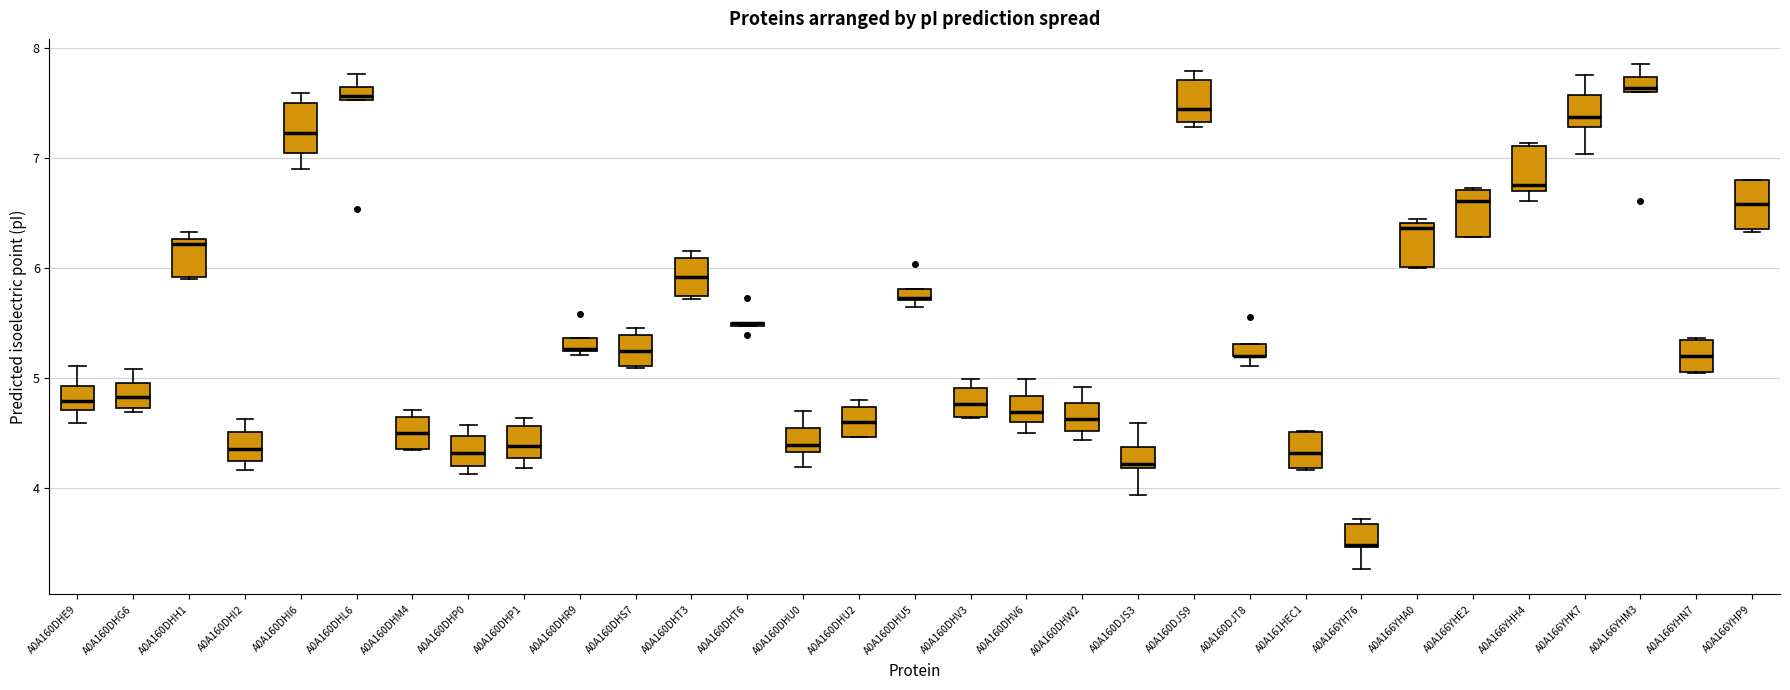

Where is the upper edge of the box for A0A160DHU0 on the y-axis? The values are not printed on the chart, so give them approximately, as read against the axis.

4.5